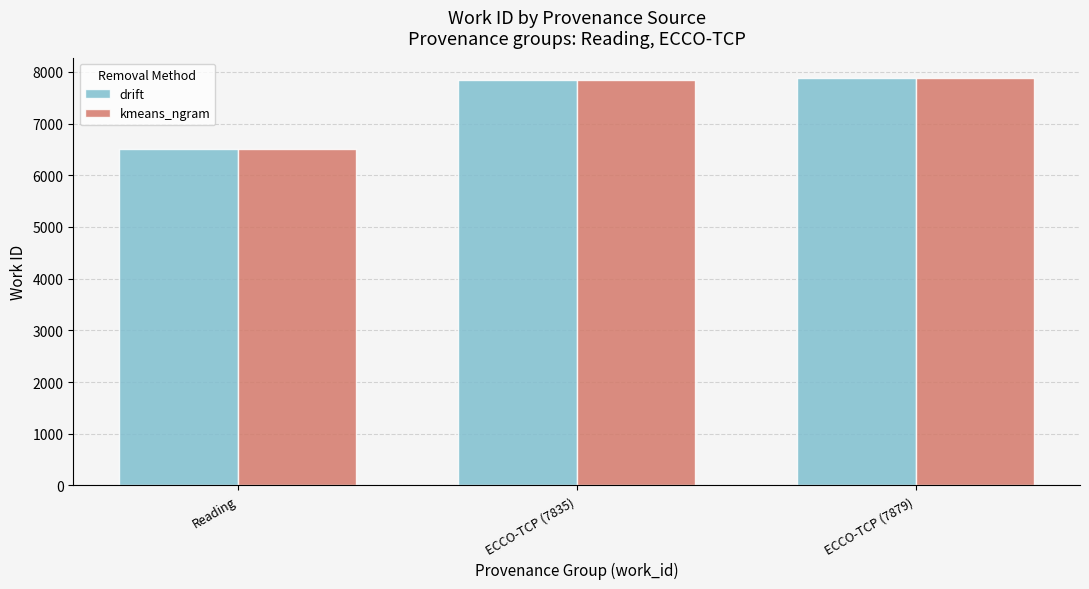

How many data points in kmeans_ngram are less than 7835?

1